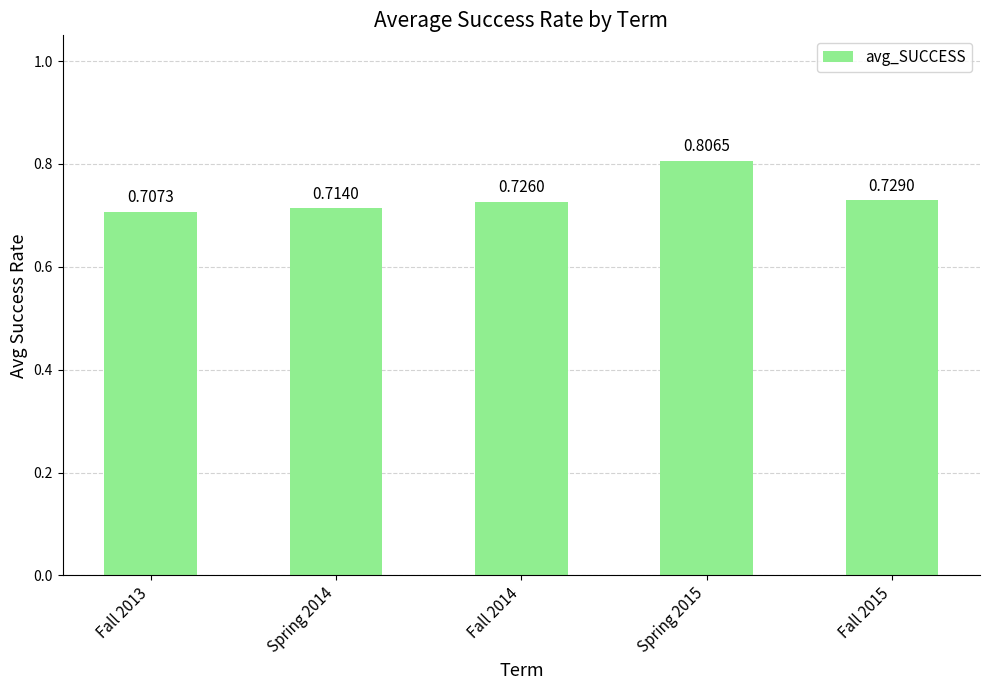

List the labels in order of value, smallest first.

Fall 2013, Spring 2014, Fall 2014, Fall 2015, Spring 2015